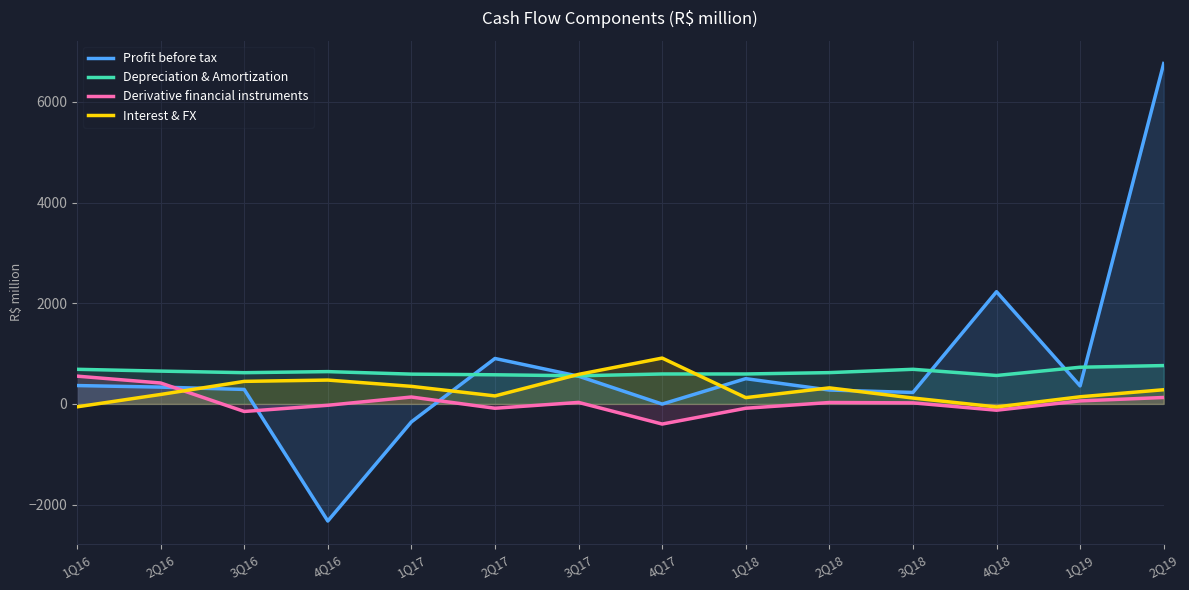

How many interior local valleys does the Derivative financial instruments series have?

4